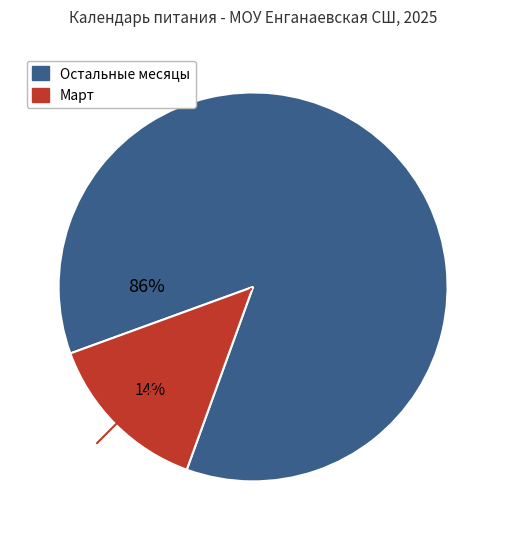

To the nearest percent, what is the average slice percentage?

50%